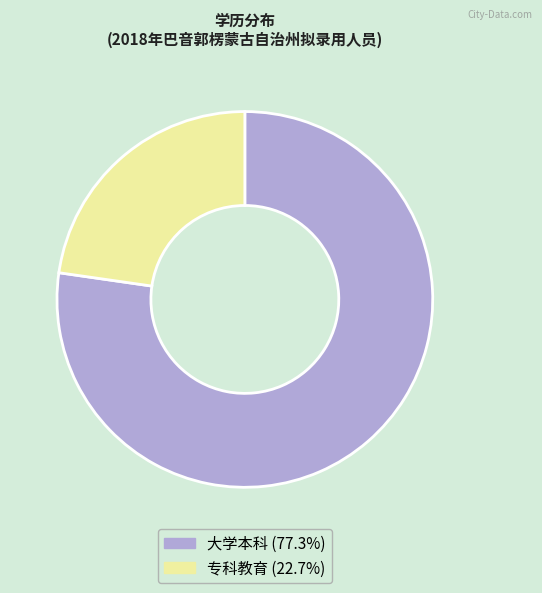

What is the largest slice in the pie chart?

大学本科